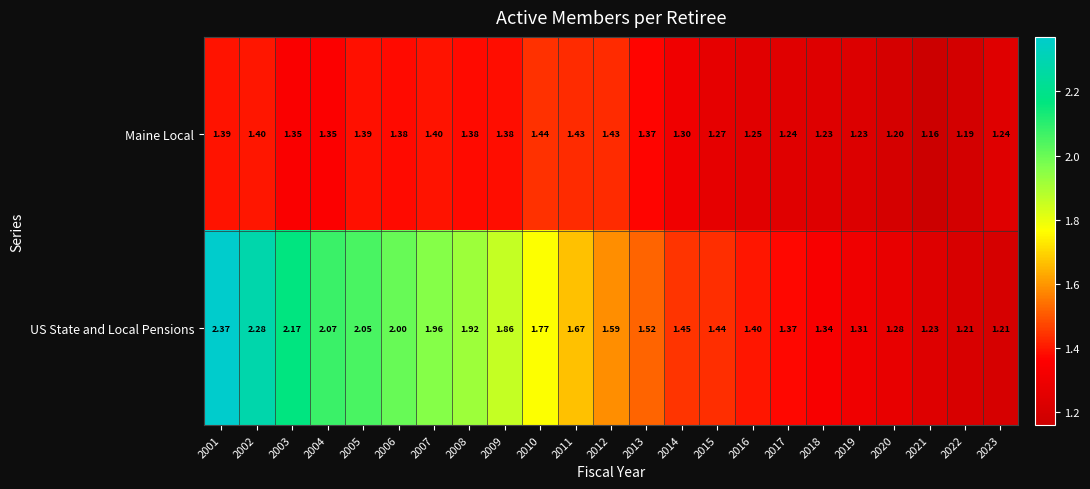

List the series in order of their overall mean, lowest first.

Maine Local, US State and Local Pensions